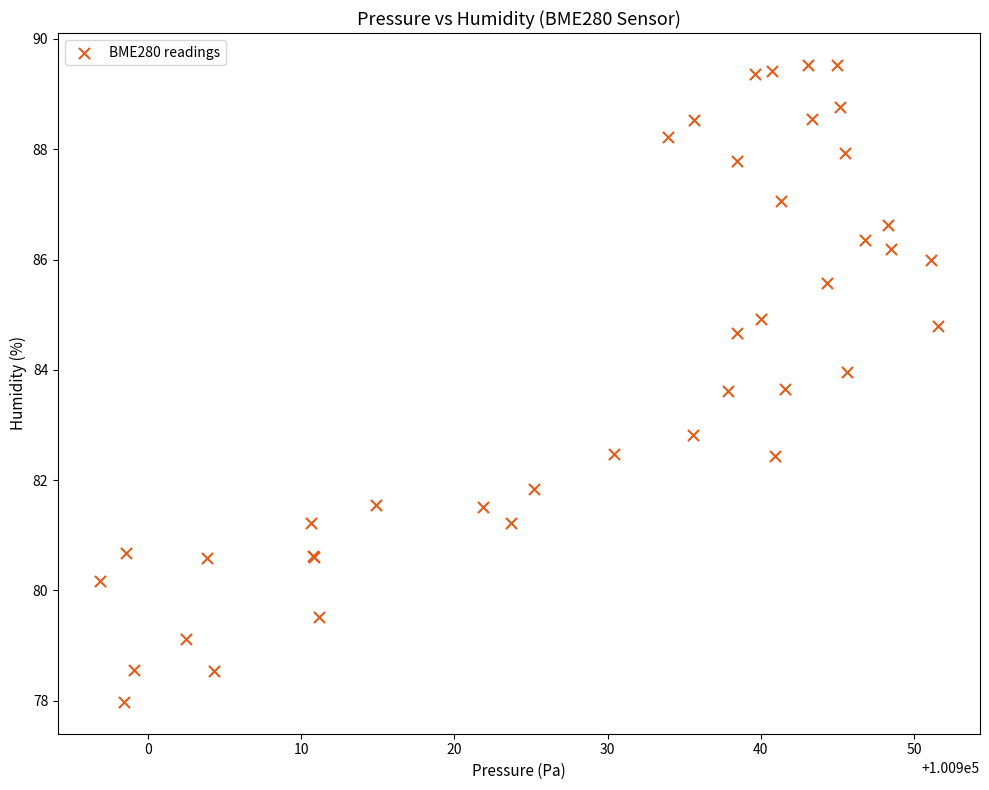

What Y value in the scatter plot is closest to 83?

82.8